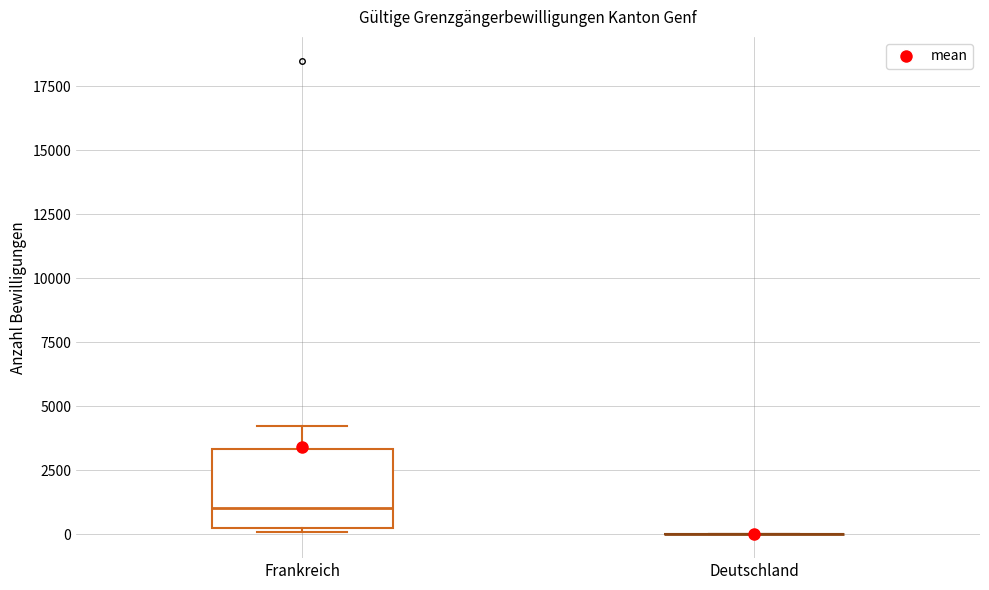

Which box is the tallest, from its lower edge to its upper edge?

Frankreich